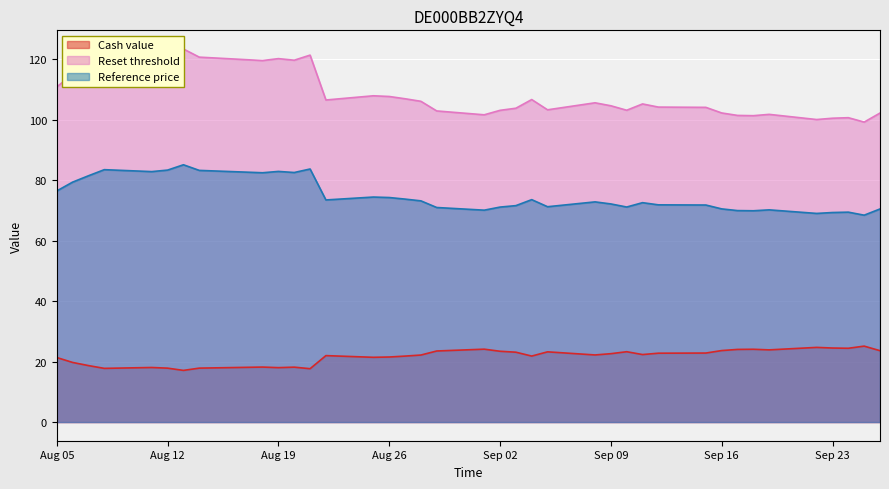

What are all the series names shown in the legend?

Cash value, Reset threshold, Reference price